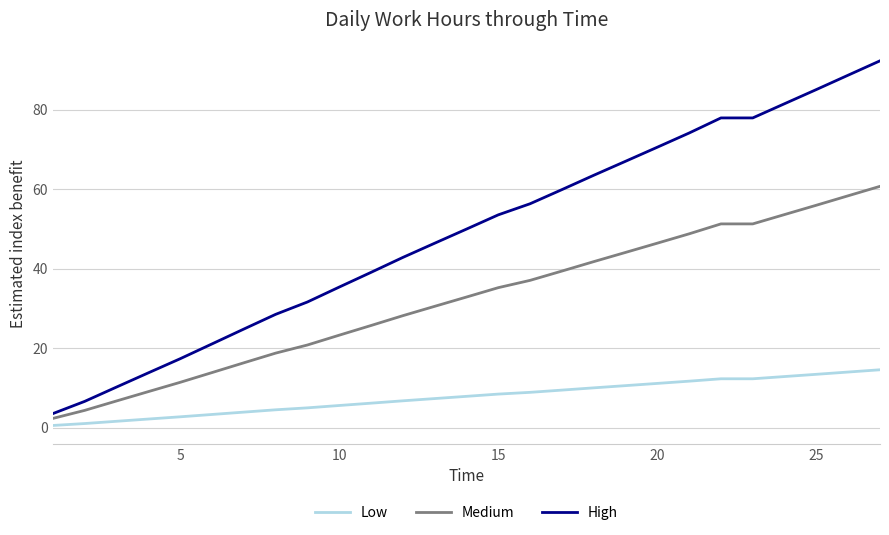

True or false: High and Low intersect in this chart.

False